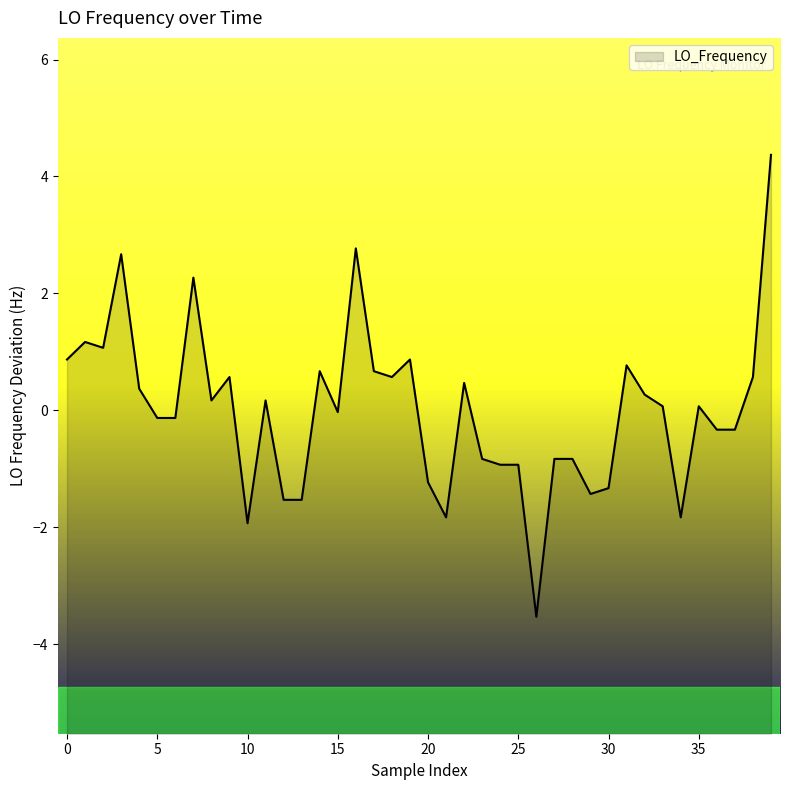

Does the chart display data point markers on the line(s)?

No